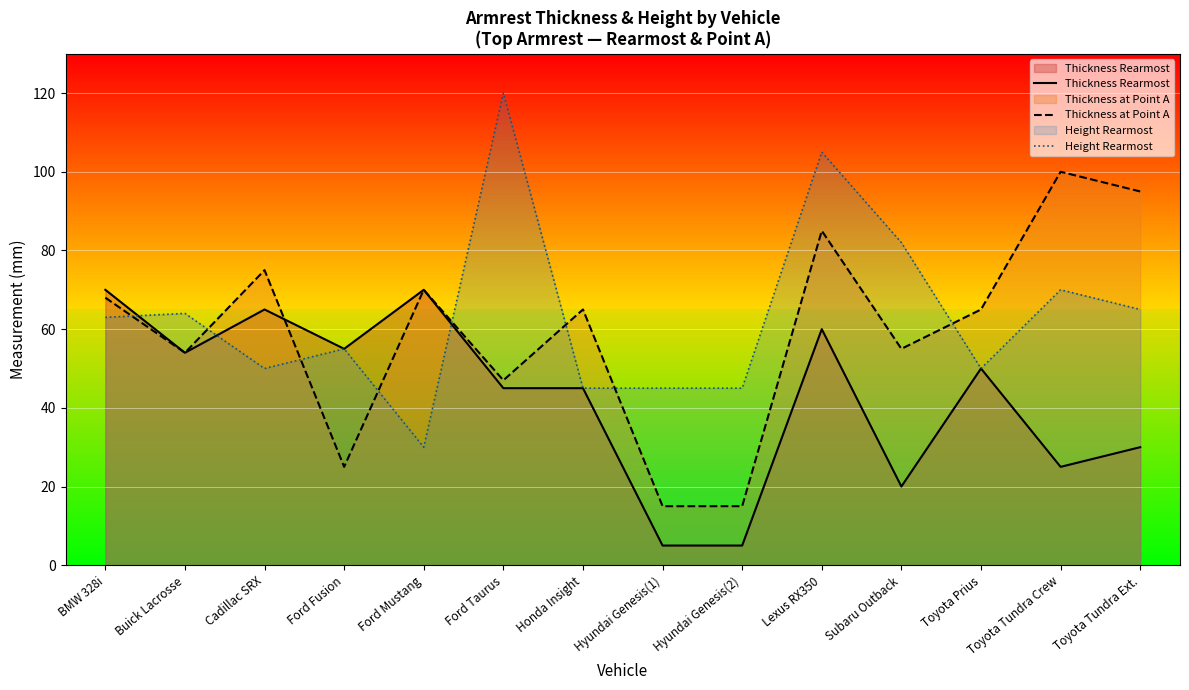

Reading left to right, what are all the values shown in this chart?

Thickness Rearmost: 70	54	65	55	70	45	45	5	5	60	20	50	25	30
Thickness at Point A: 68	54	75	25	70	47	65	15	15	85	55	65	100	95
Height Rearmost: 63	64	50	55	30	120	45	45	45	105	82	50	70	65